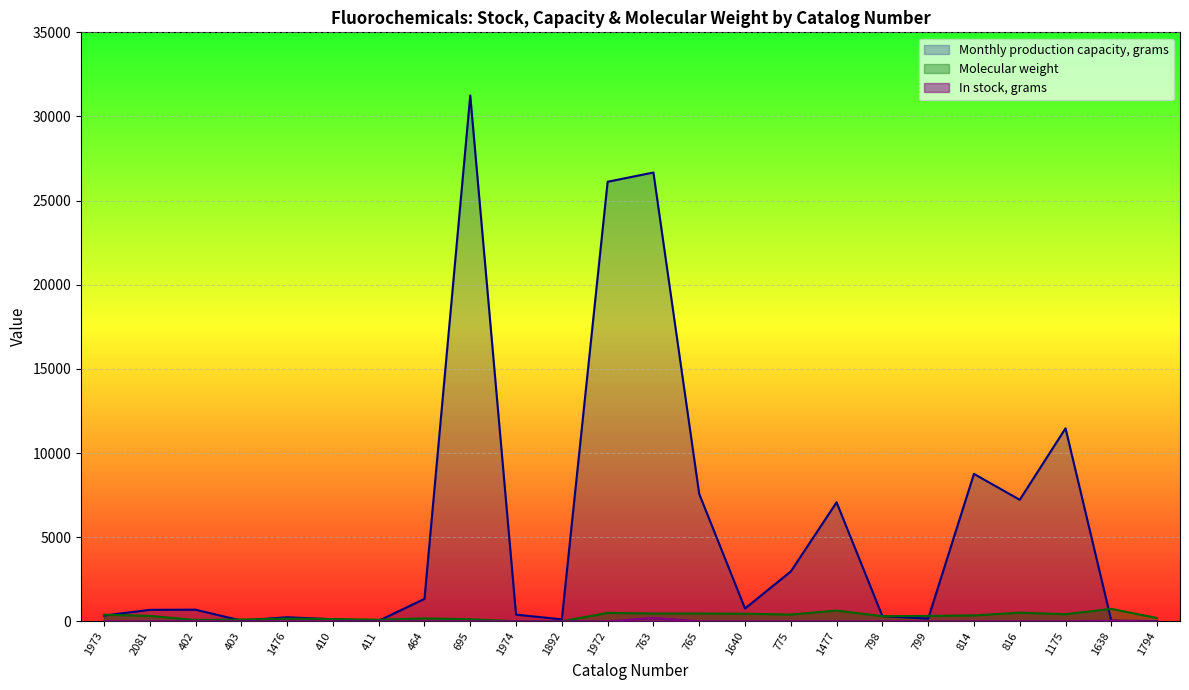

At which category is the sum across all series the highest?

695